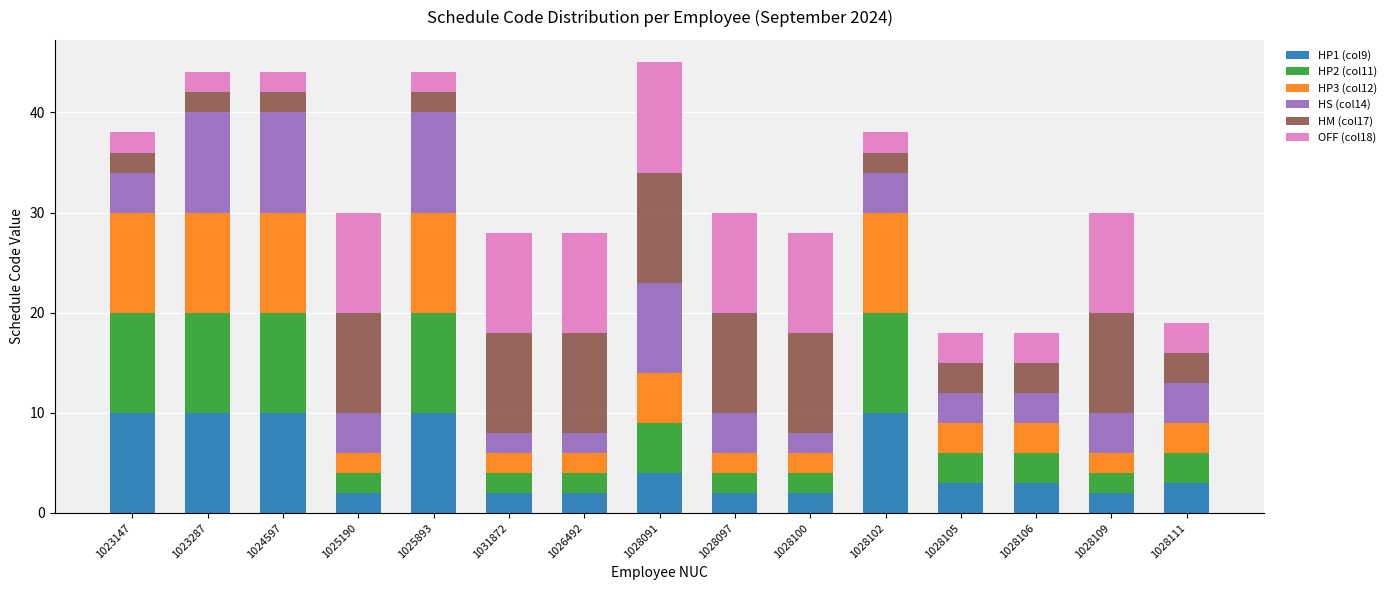

What is the total value across all series at 1025190?

30